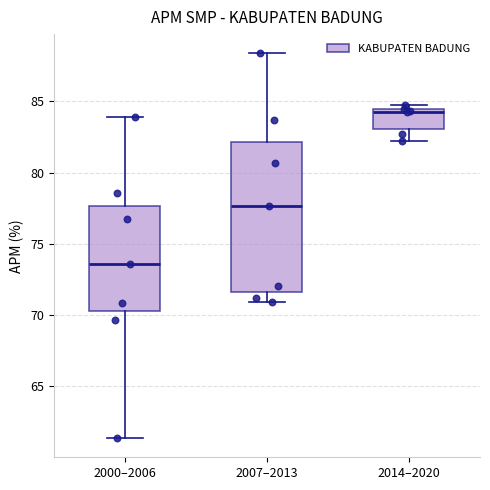

Reading left to right, transcribe this box plot: for each box, give where its median line is, the range the box spans, and where its two whiskers end, as read against the y-axis. The values are not printed on the chart, so give them approximately, as read against the axis.

2000–2006: median 73.5, box 70.0 to 77.5, whiskers 61.5 to 84.0
2007–2013: median 77.5, box 71.5 to 82.0, whiskers 71.0 to 88.5
2014–2020: median 84.5 (just below the box's upper edge), box 83.0 to 84.5, whiskers 82.0 to 85.0